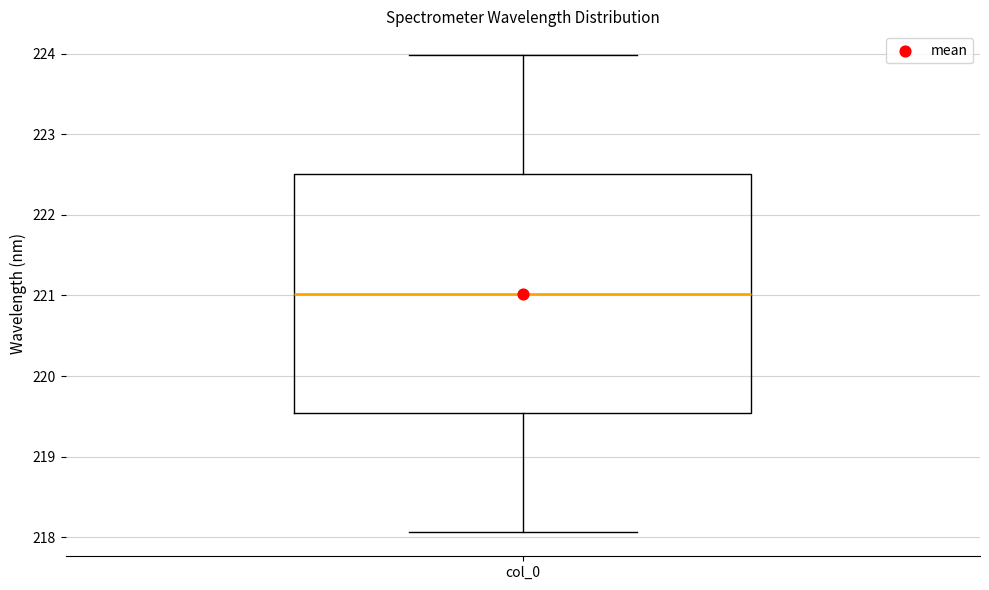

Read this box plot against the y-axis: the position of the median line, the range covered by the box, and the ends of both whiskers. The values are not printed on the chart, so give them approximately, as read against the axis.

median 221.0, box 219.5 to 222.5, whiskers 218.1 to 224.0